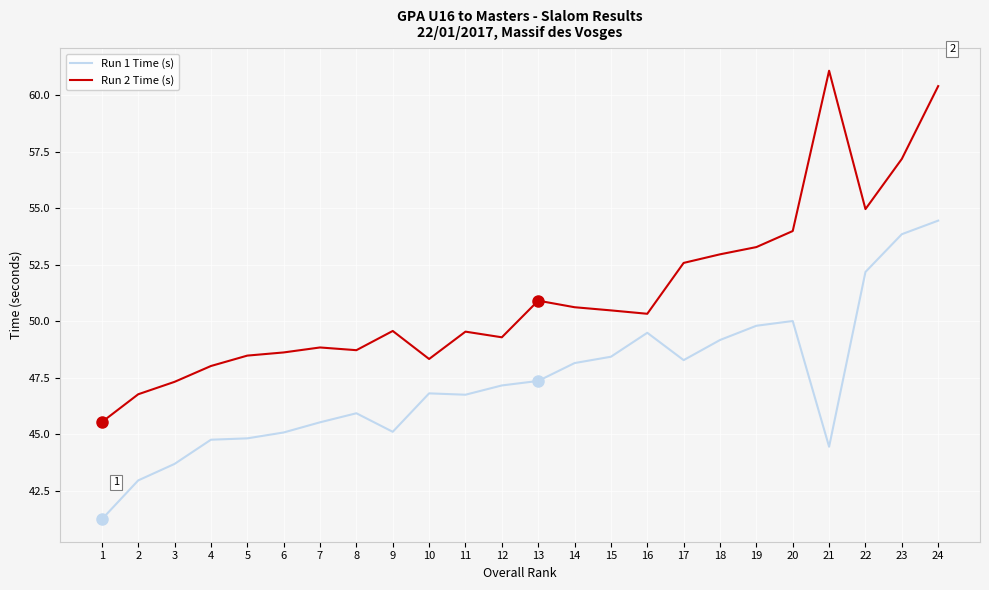

List the series in order of their overall mean, highest first.

Run 2 Time (s), Run 1 Time (s)